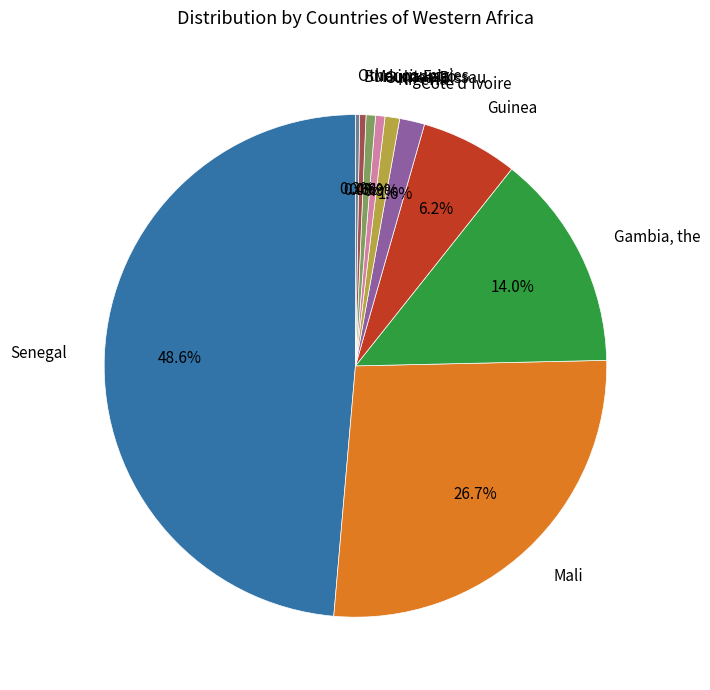

Does Guinea-Bissau represent more than half of the total?

No